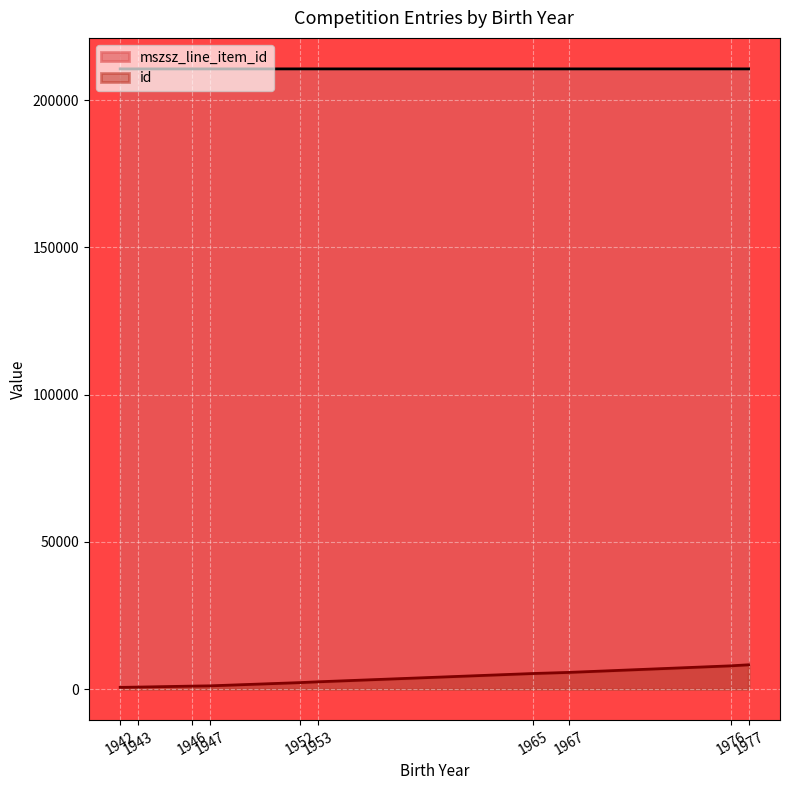

How many lines are shown in the chart?

2